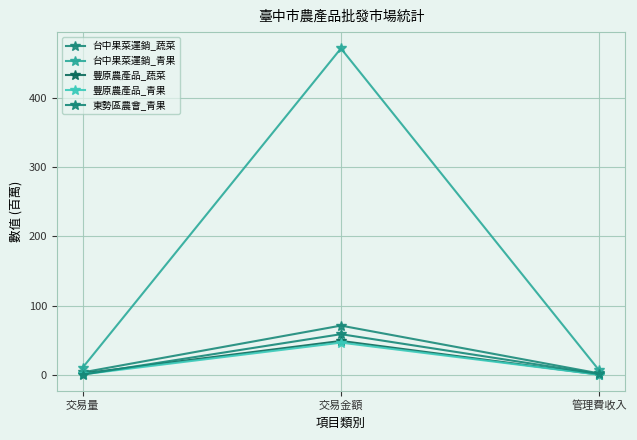

At 管理費收入, list the series in order from largest to smallest.

台中果菜運銷_青果, 台中果菜運銷_蔬菜, 東勢區農會_青果, 豐原農產品_蔬菜, 豐原農產品_青果